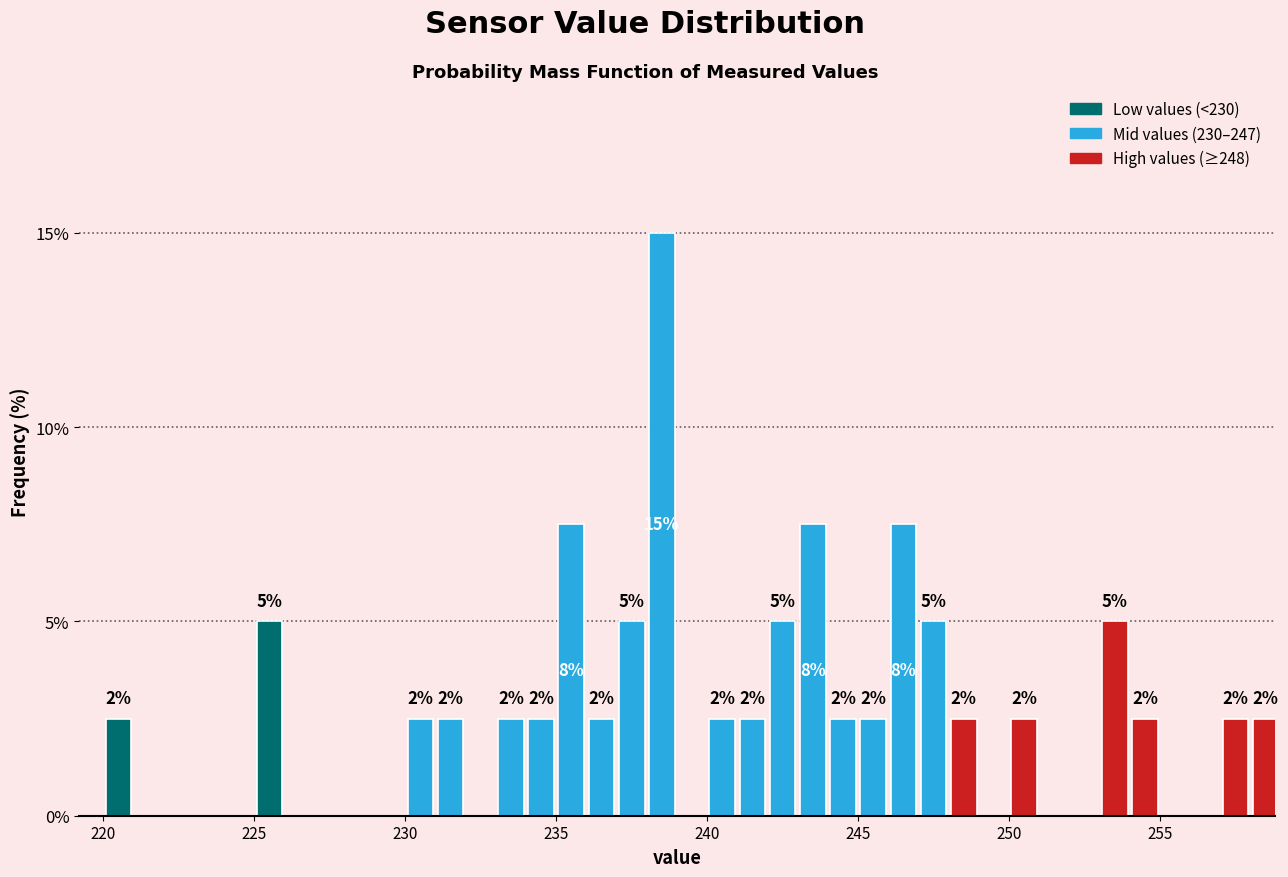

Read against the x-axis, roughly where is the centre of the tallest bar?

238.5